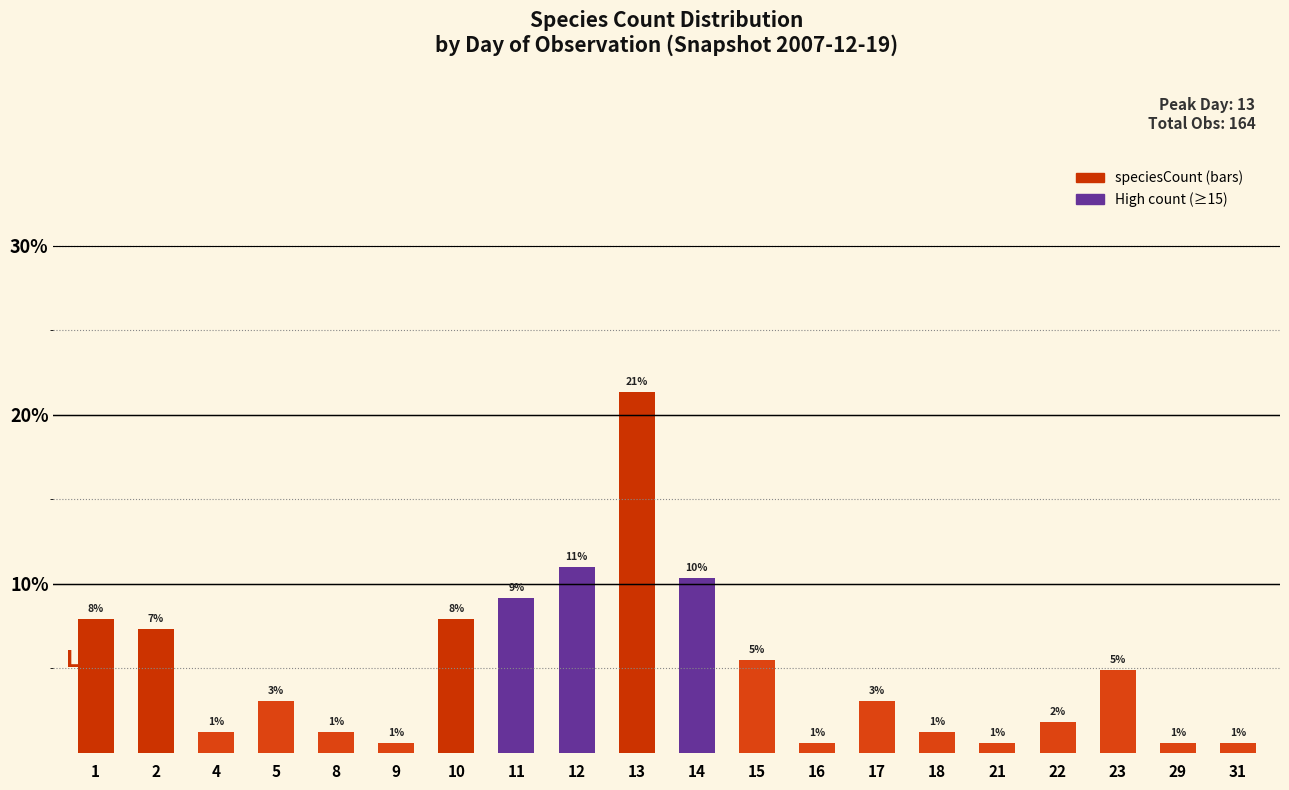

What is the average value?

5.0